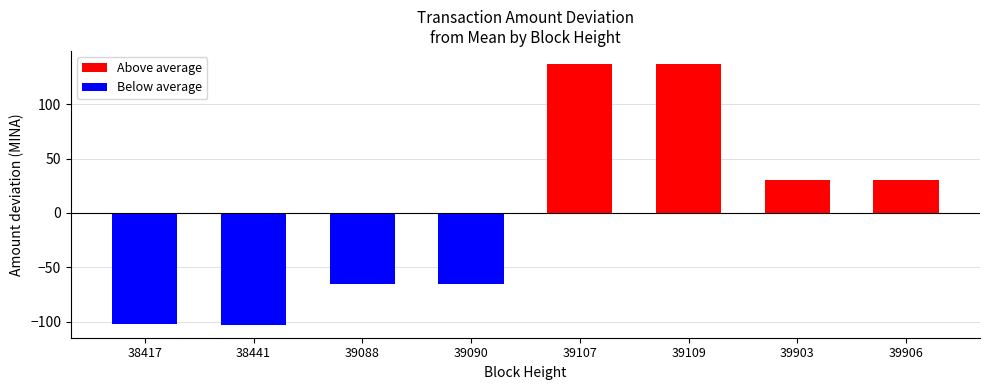

Where does the data first go above 30?

39107